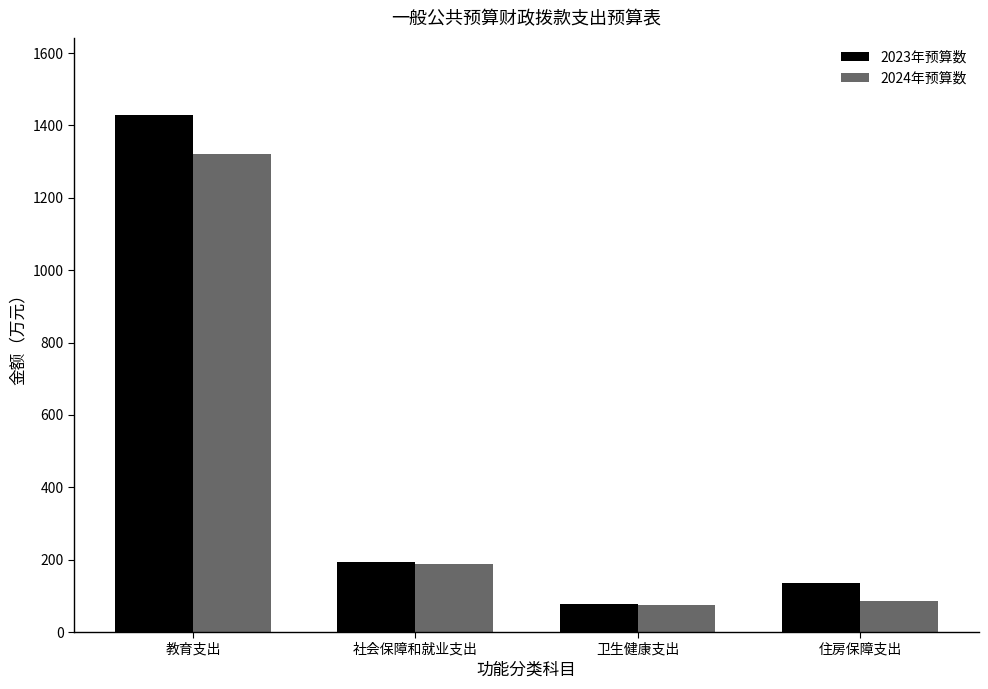

Which series has the widest spread of values?

2023年预算数